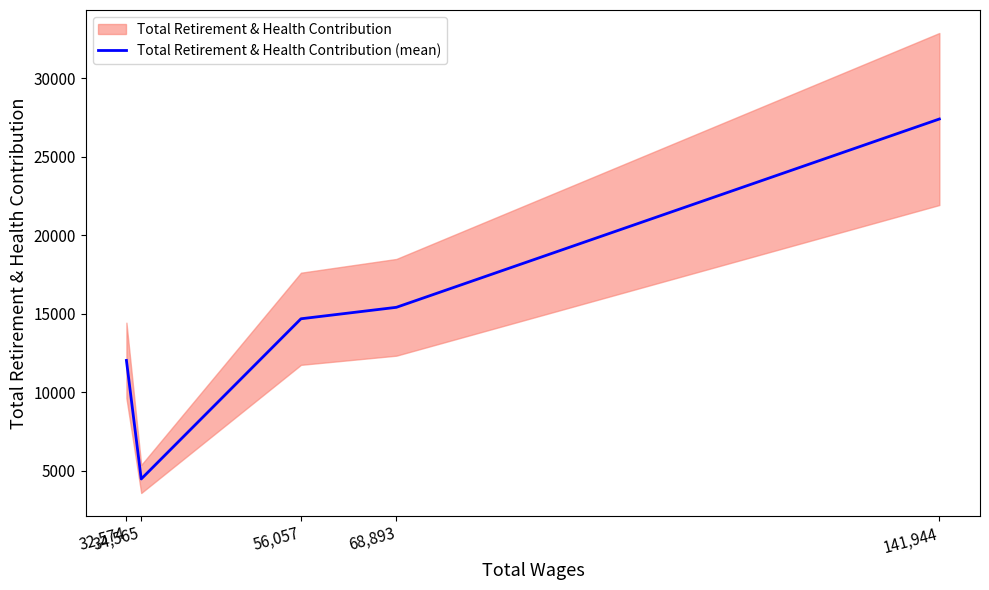

At which category does the data reach its first local valley?

34,565